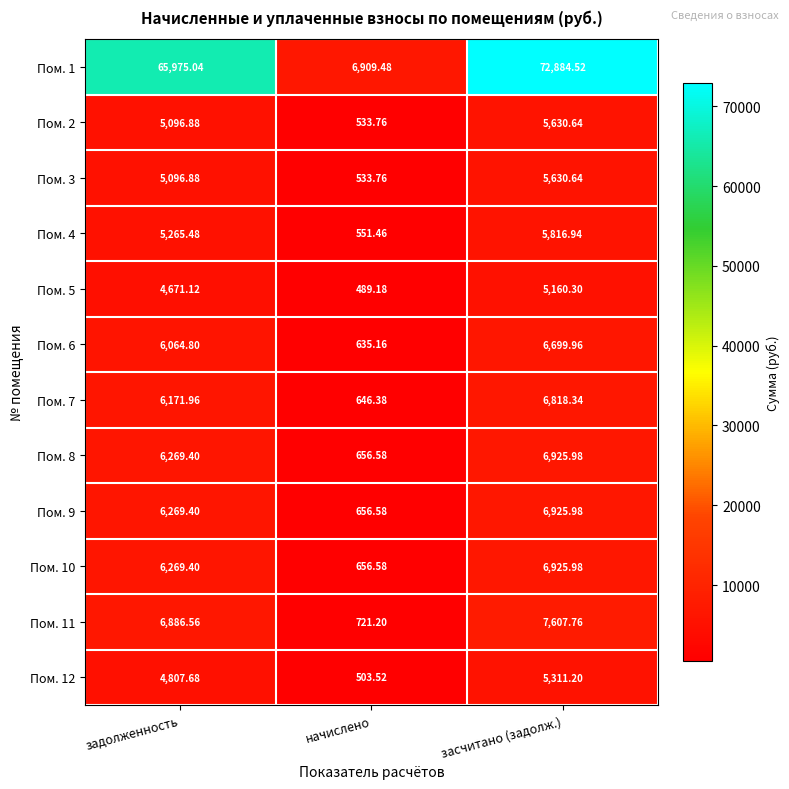

List the labels in order of Пом. 5 value, smallest first.

начислено, задолженность, засчитано (задолж.)